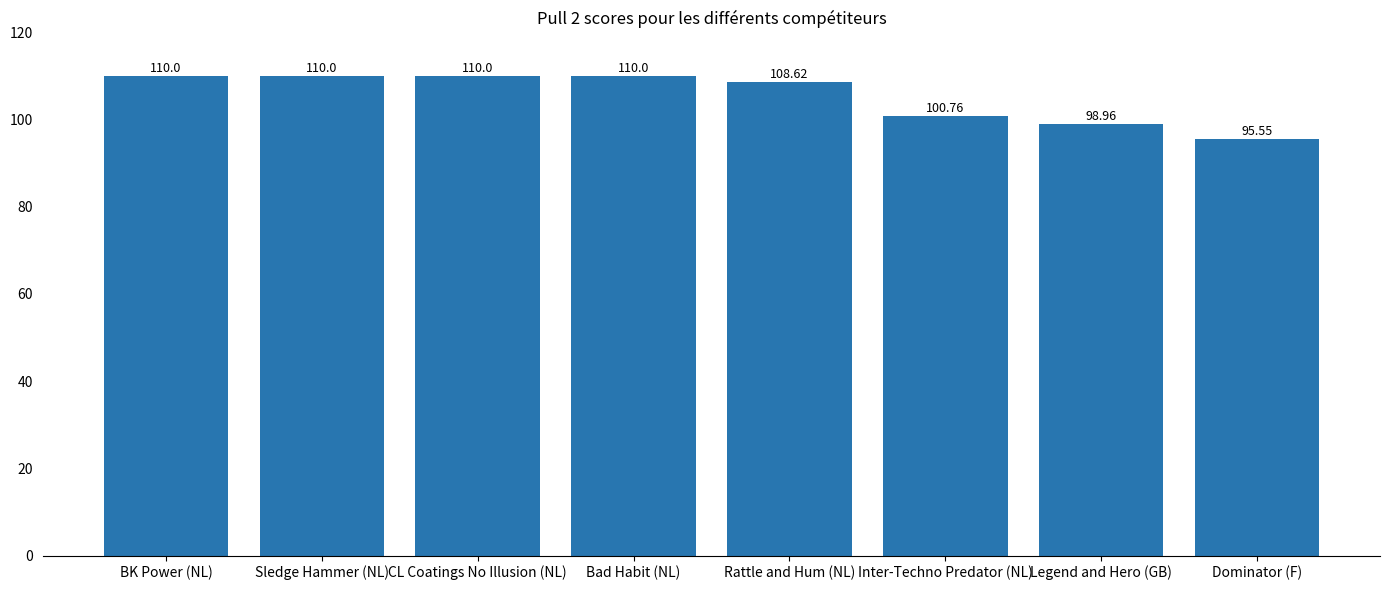

Which has a higher value, Bad Habit (NL) or Legend and Hero (GB)?

Bad Habit (NL)